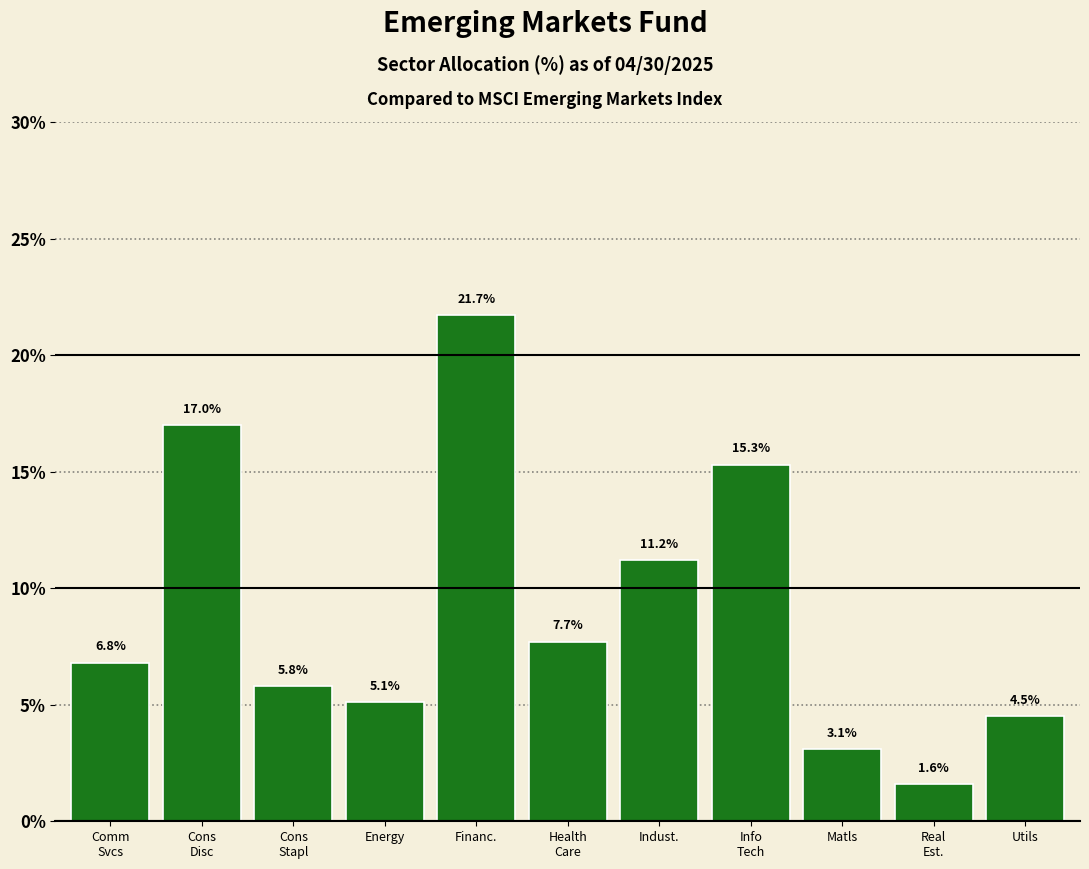

Reading right to left, list all the values displayed in this chart.

4.5	1.6	3.1	15.3	11.2	7.7	21.7	5.1	5.8	17.0	6.8